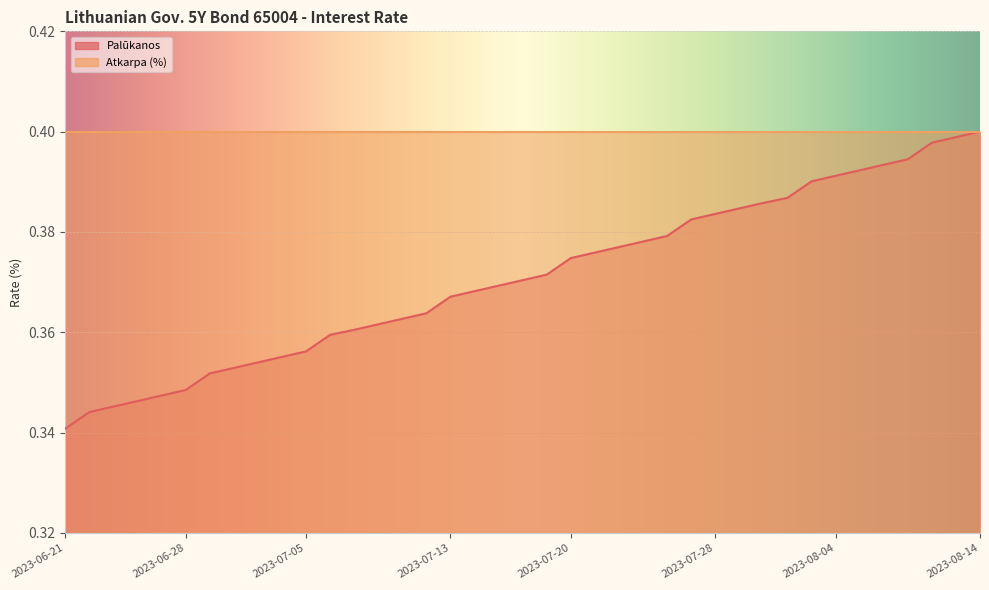

What is the label of the 39th point from the left?

2023-08-14